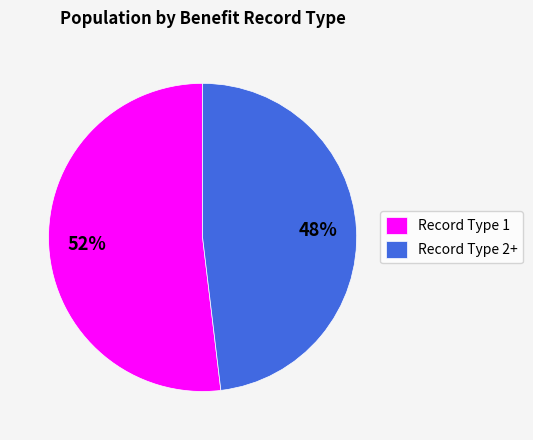

To the nearest percent, what percentage of the pie is Record Type 1?

52%